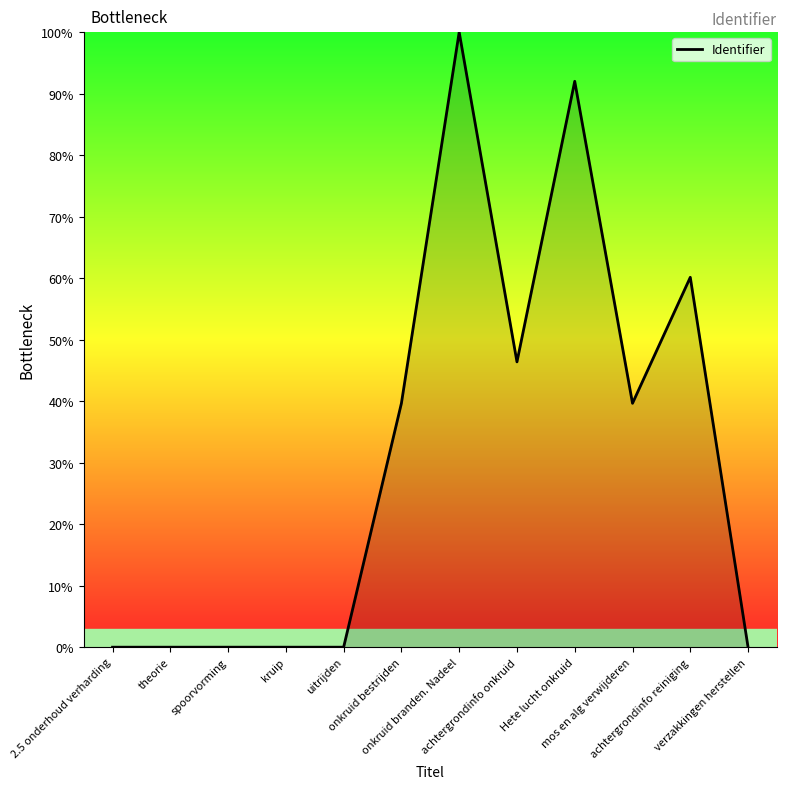

Between 2.5 onderhoud verharding and mos en alg verwijderen, which is larger?

mos en alg verwijderen